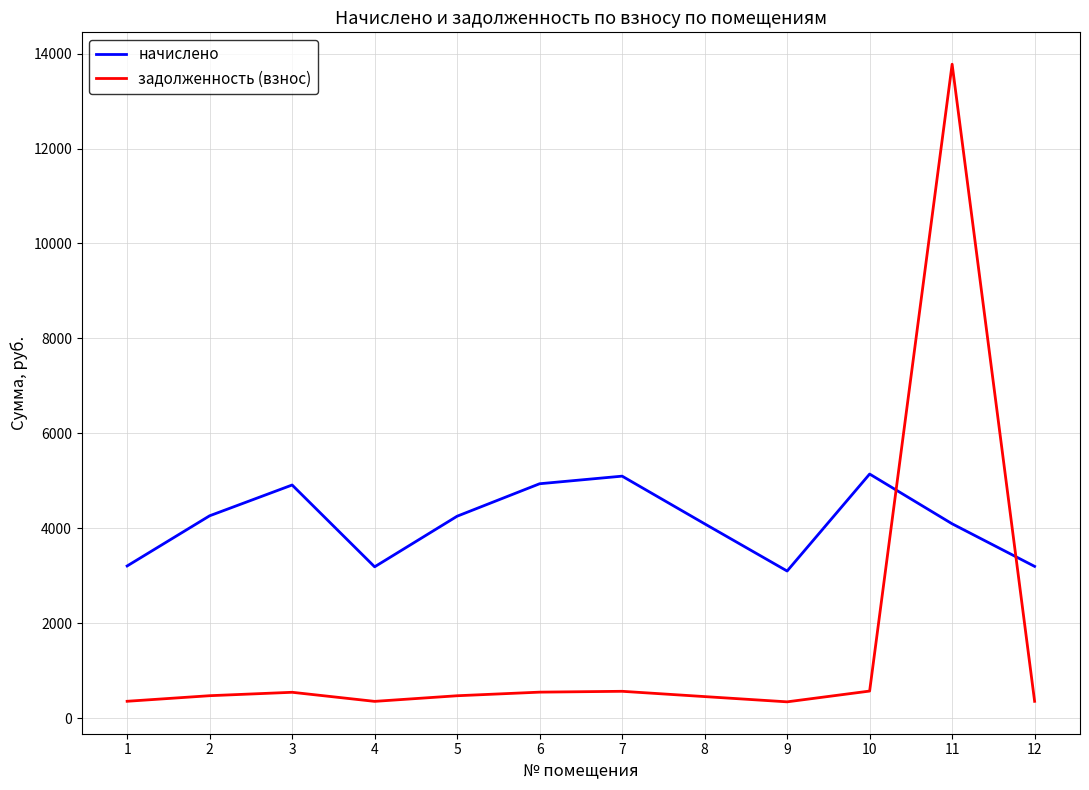

At how many categories does at least one series exceed 8679?

1